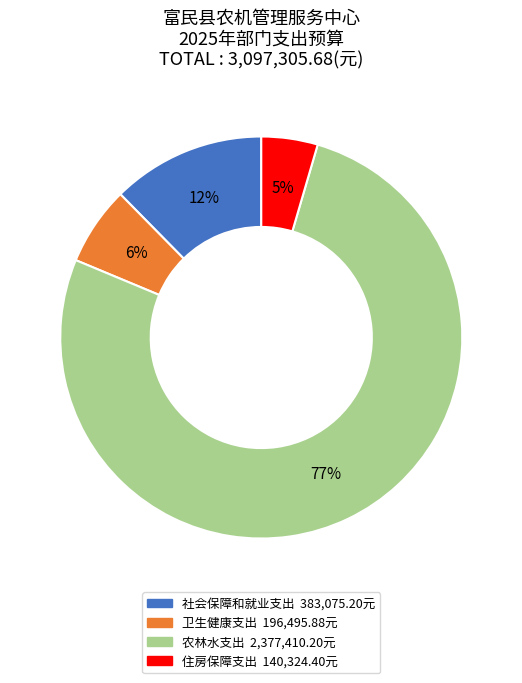

Rank the categories by value from highest to lowest.

农林水支出, 社会保障和就业支出, 卫生健康支出, 住房保障支出